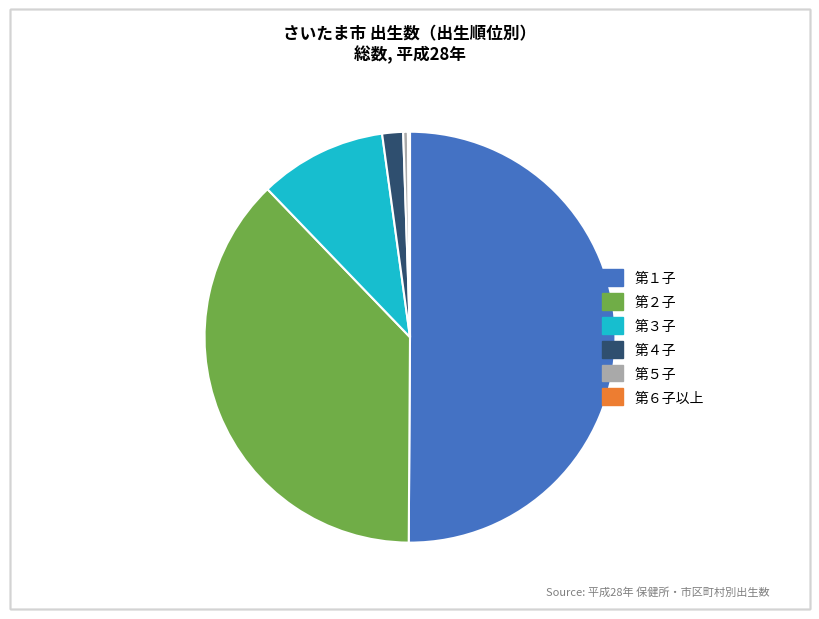

True or false: 第１子 accounts for 57% of the total.

False